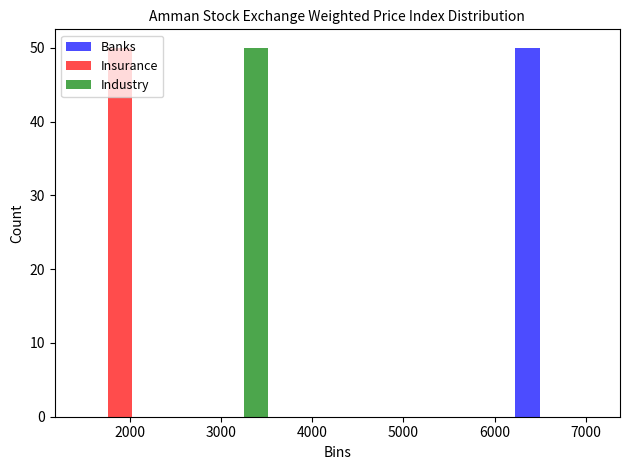

Reading left to right, list every range on the x-axis with the height of the bar of each series over it. Neither the bar edges nor the heights are printed on the chart, so give them approximately, as read against the axes.

1300 to 2500: Banks=0	Insurance=50	Industry=0
2500 to 3700: Banks=0	Insurance=0	Industry=50
3700 to 4900: Banks=0	Insurance=0	Industry=0
4900 to 6100: Banks=0	Insurance=0	Industry=0
6100 to 7300: Banks=50	Insurance=0	Industry=0